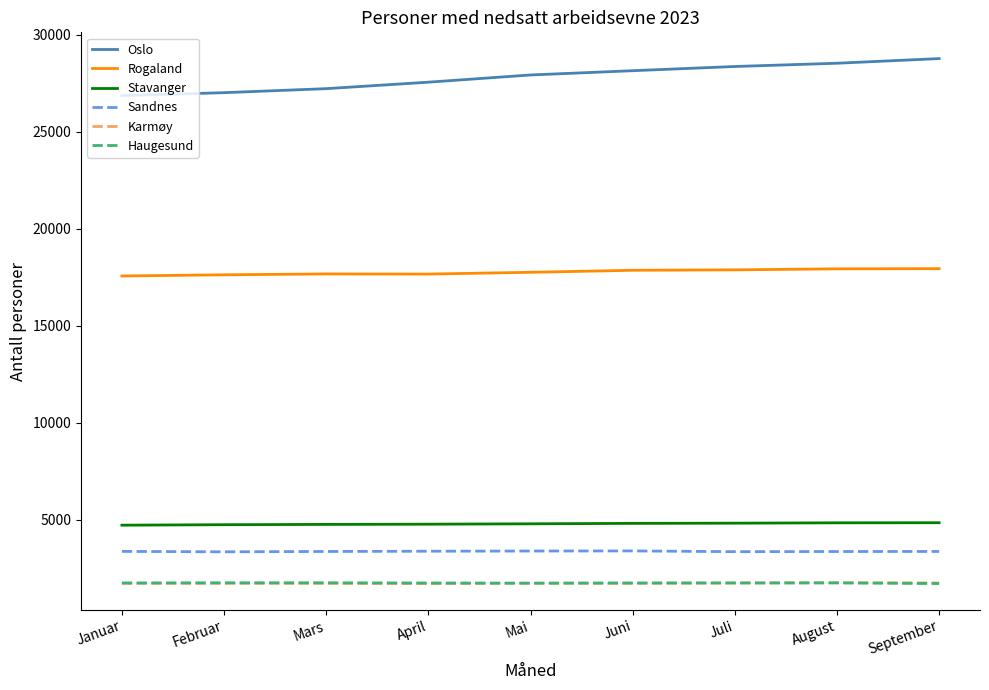

What is the average value of the Oslo series?

27827